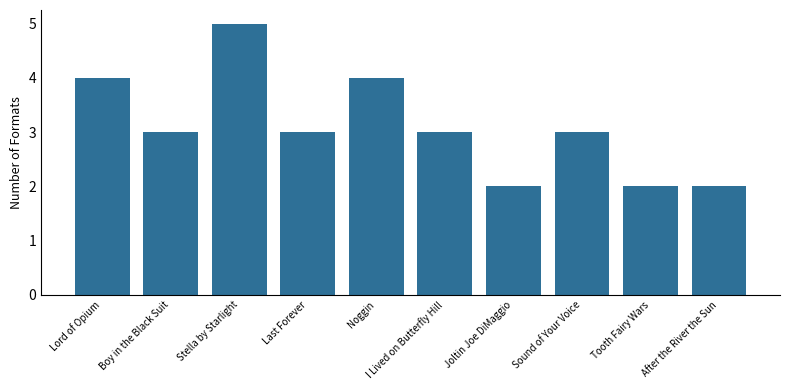

Reading left to right, transcribe all the data shown in this chart.

Lord of Opium=4	Boy in the Black Suit=3	Stella by Starlight=5	Last Forever=3	Noggin=4	I Lived on Butterfly Hill=3	Joltin Joe DiMaggio=2	Sound of Your Voice=3	Tooth Fairy Wars=2	After the River the Sun=2